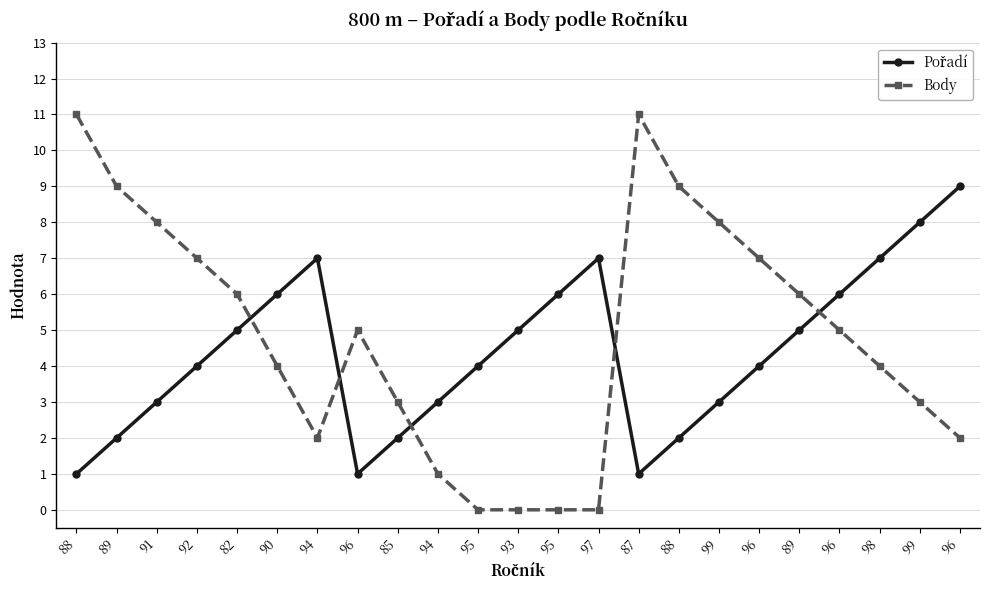

Is it true that Pořadí equals 3 at 91?

True